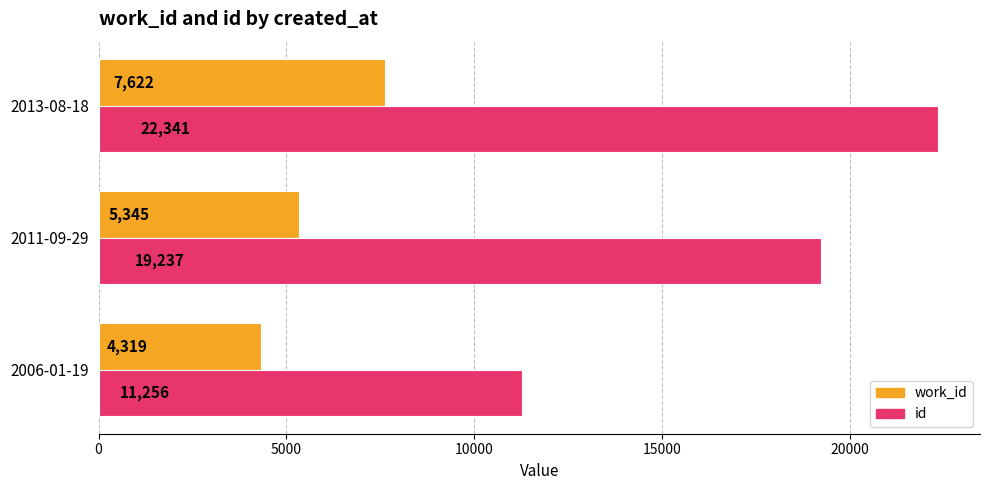

Rank the series by their maximum value, from highest to lowest.

id, work_id